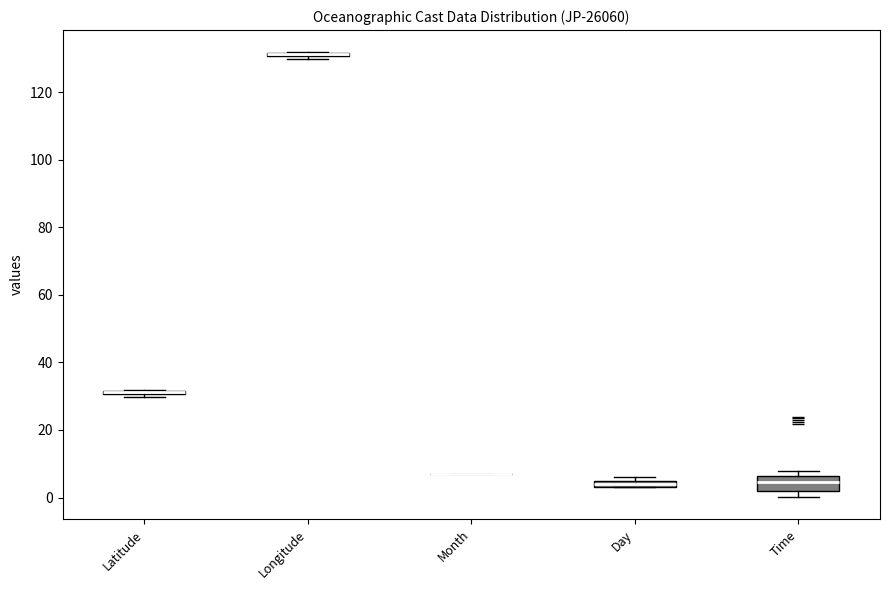

Comparing the boxes themselves (not the whiskers), which one is the tallest?

Time